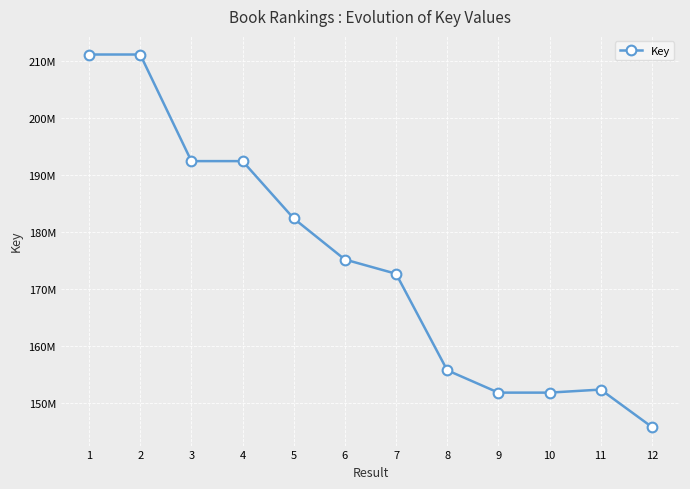

What is the ratio of the value at 8 to the value at 11?

1.0